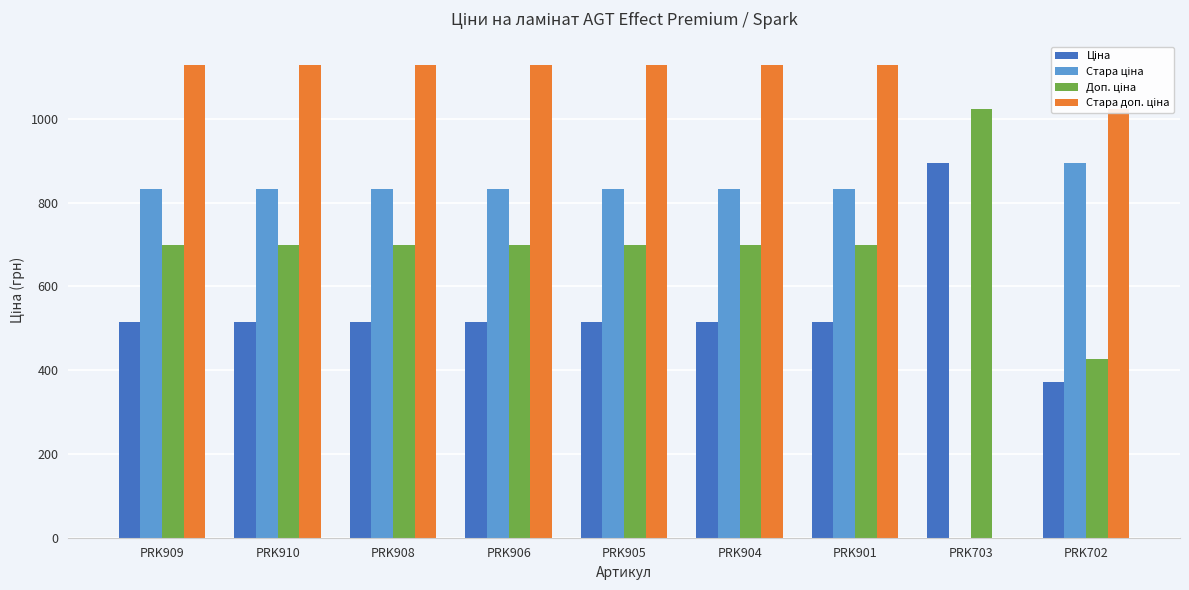

What is the maximum value shown in the chart?

1128.0